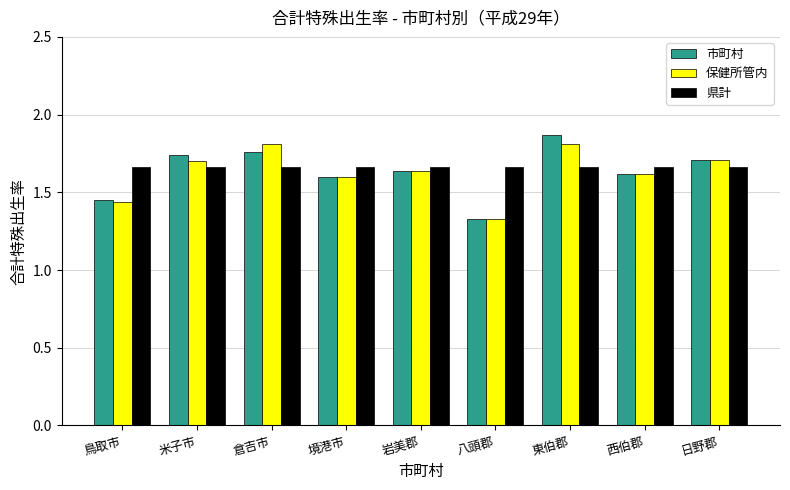

What is the total value across all series at 境港市?

4.9